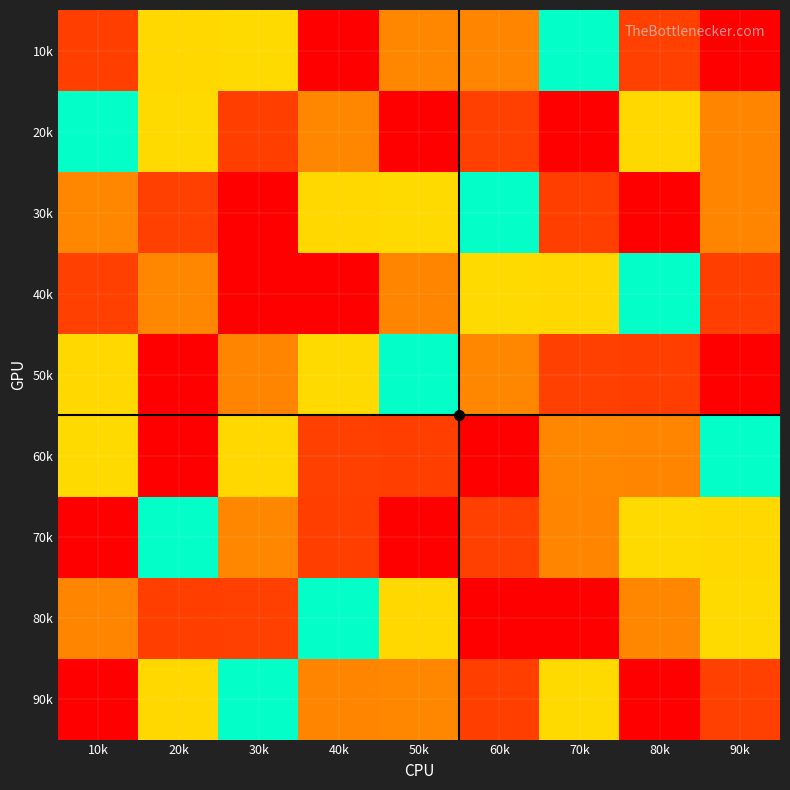

At 50k, list the series in order from largest to smallest.

20k, 60k, 40k, 80k, 50k, 30k, 10k, 90k, 70k